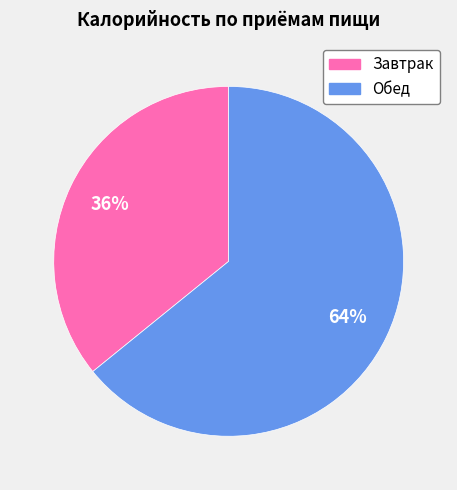

True or false: Завтрак accounts for 42% of the total.

False